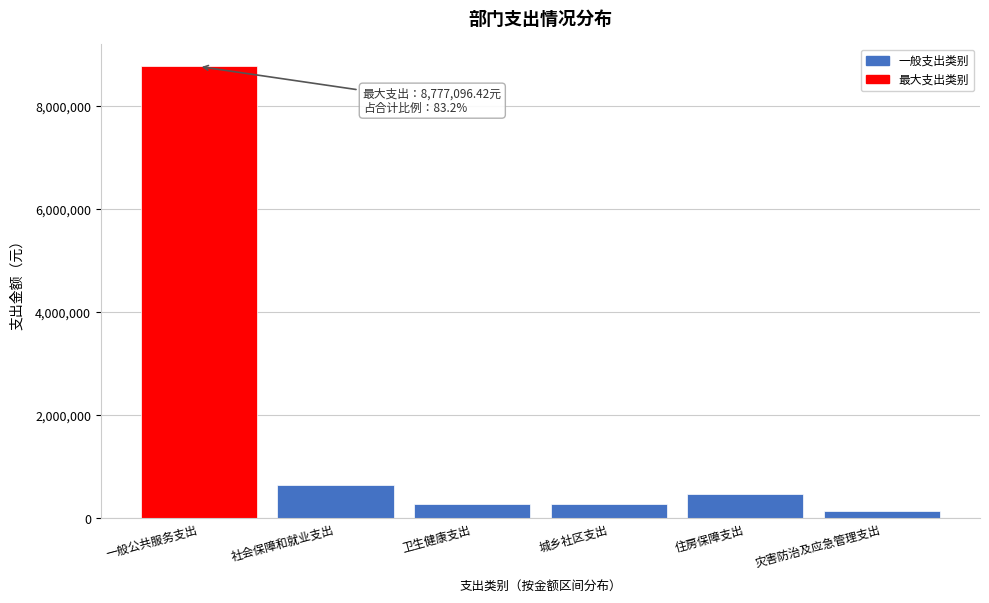

Between 灾害防治及应急管理支出 and 住房保障支出, which is larger?

住房保障支出